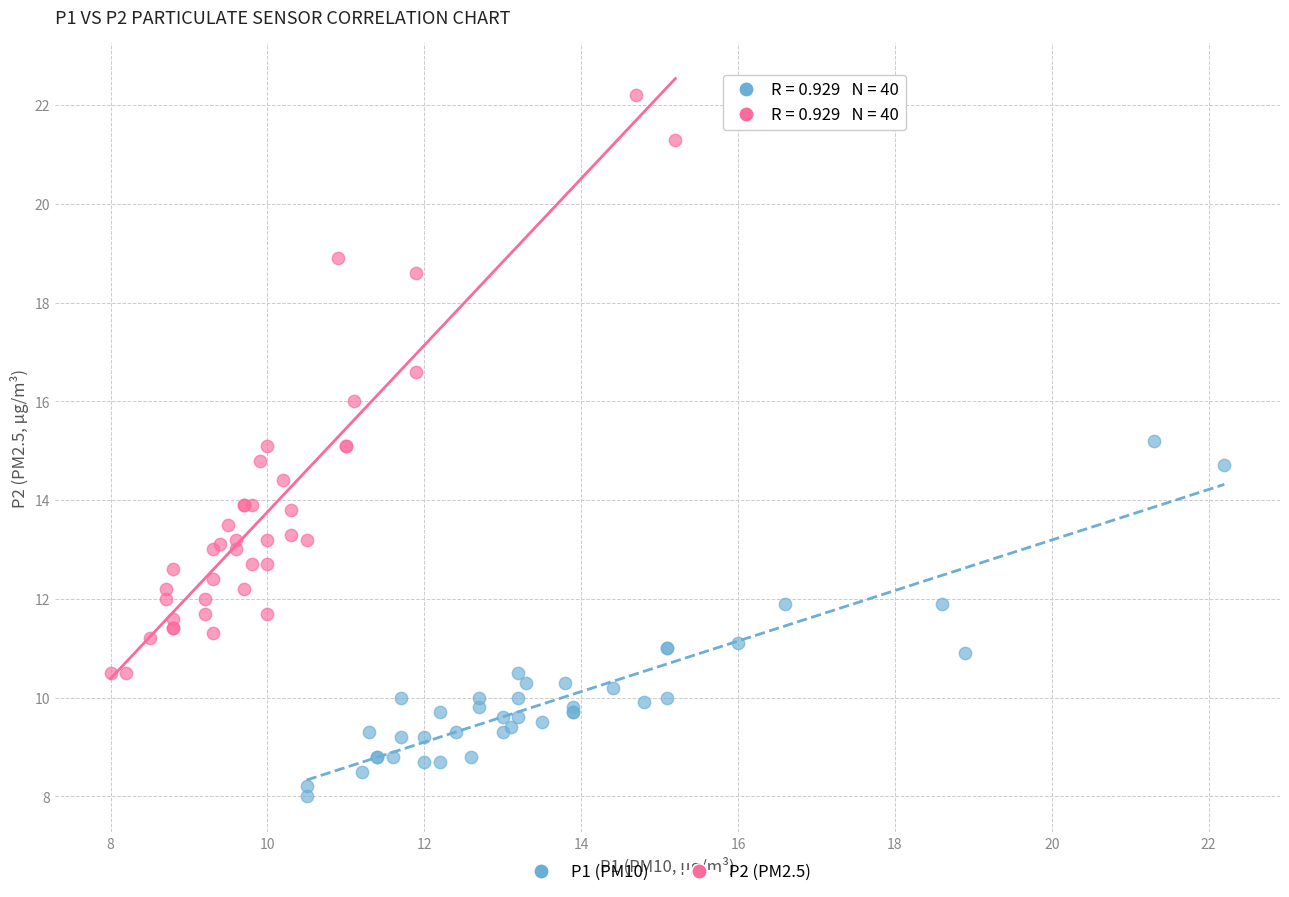

Which series has the widest spread of Y values?

P2 (PM2.5)